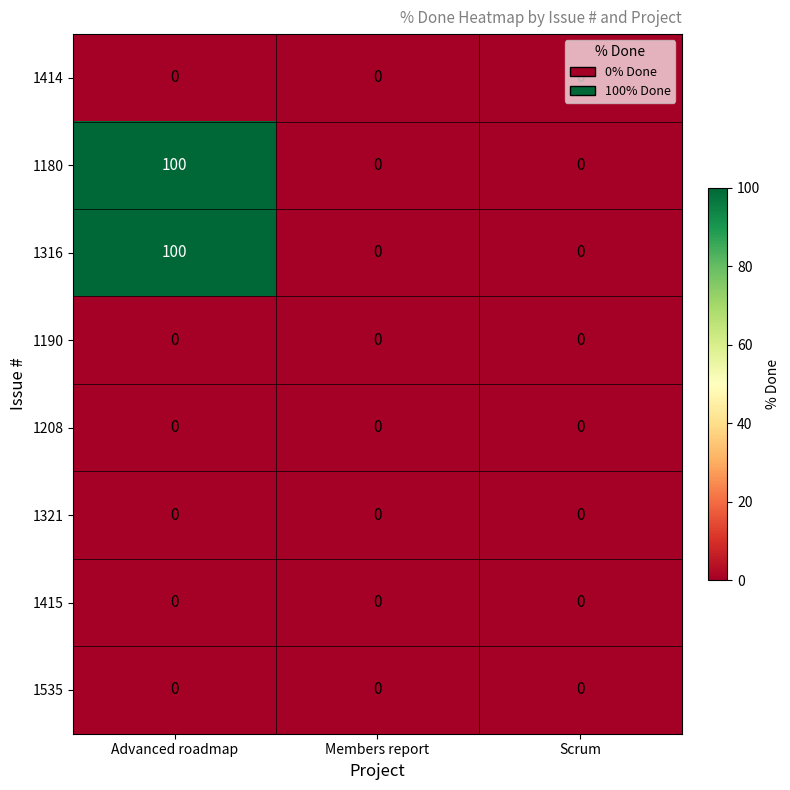

What is the maximum value shown in the chart?

100